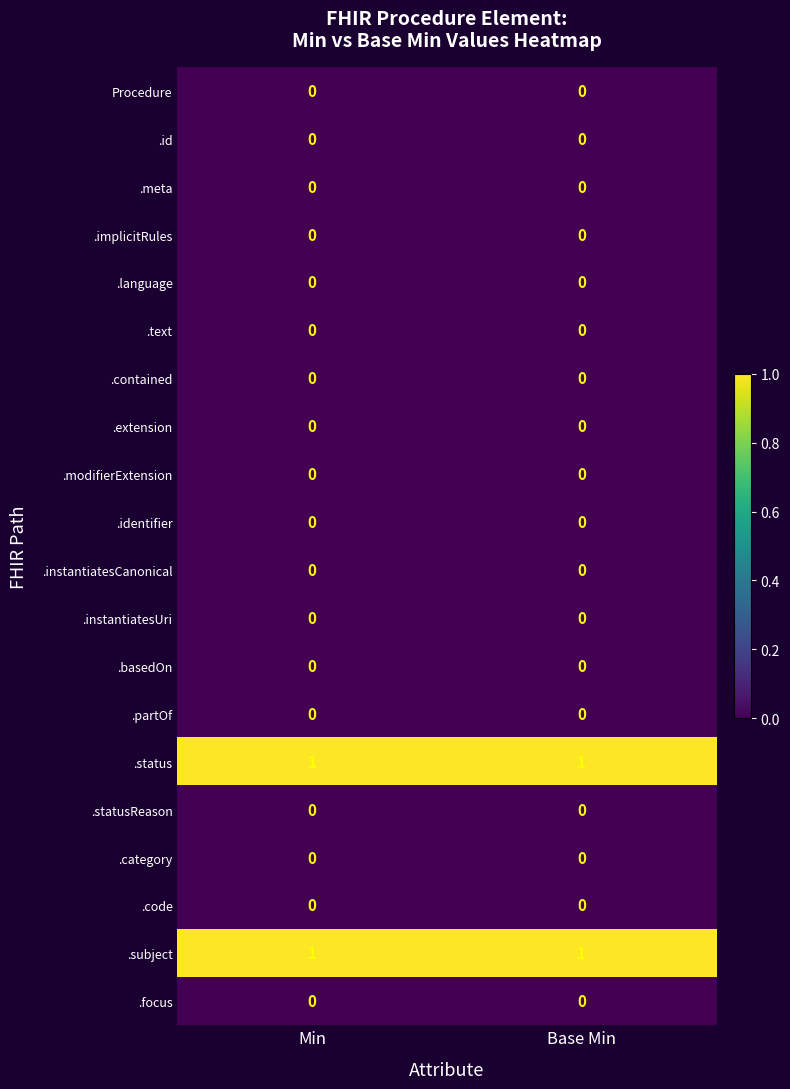

How many categories are shown in the chart?

2